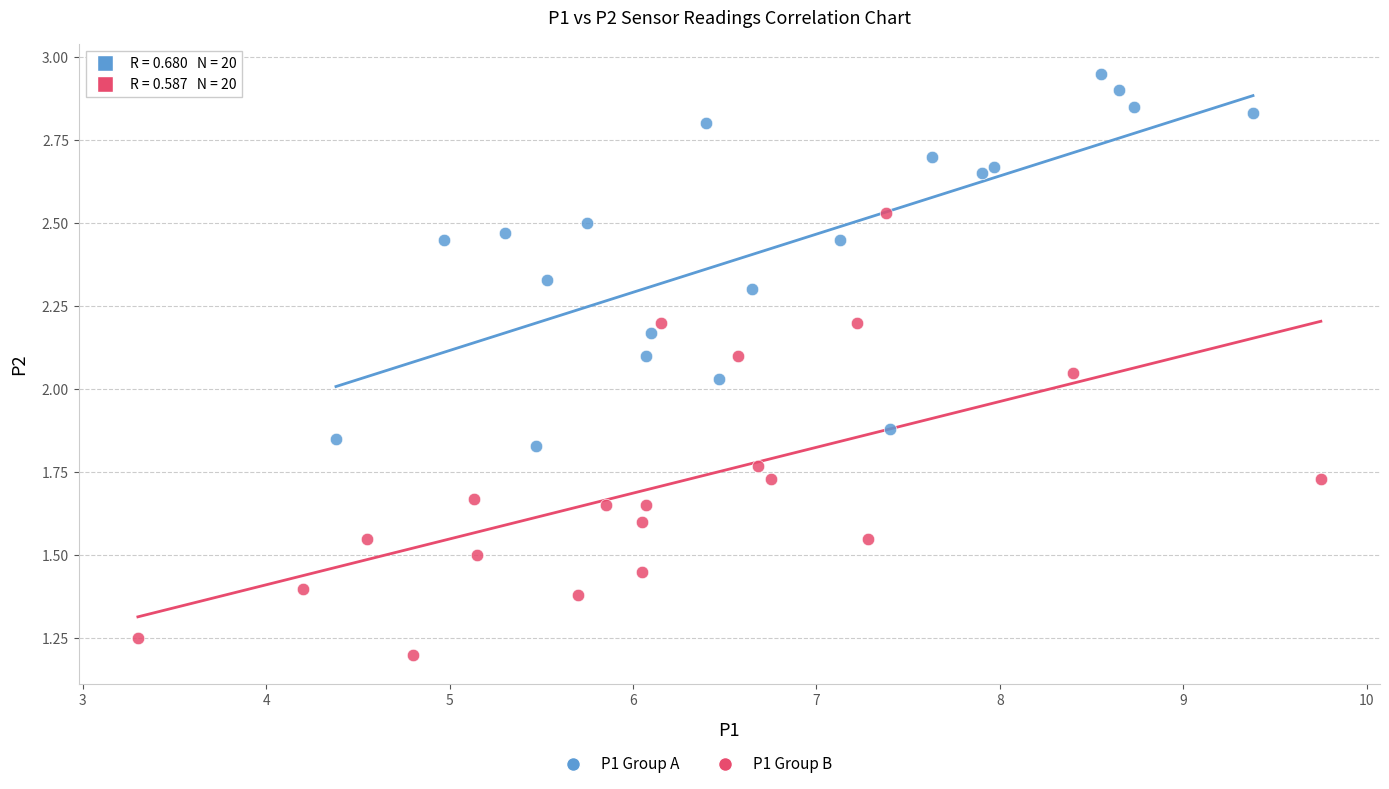

Which series reaches the minimum Y coordinate?

P1 Group B